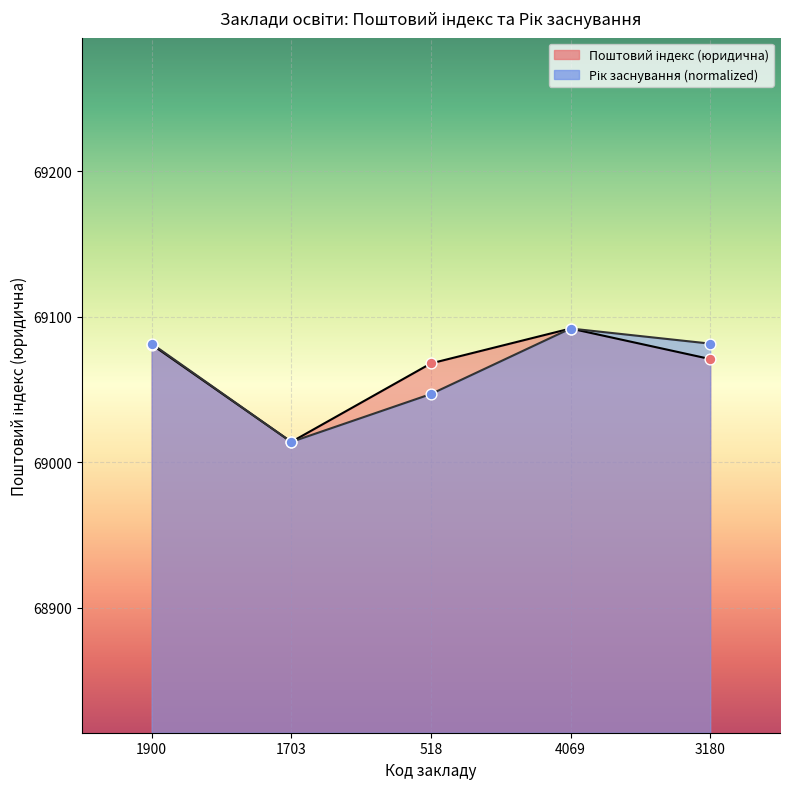

Is the value of Поштовий індекс (юридична) at 518 greater than the value of Рік заснування at 3180?

No